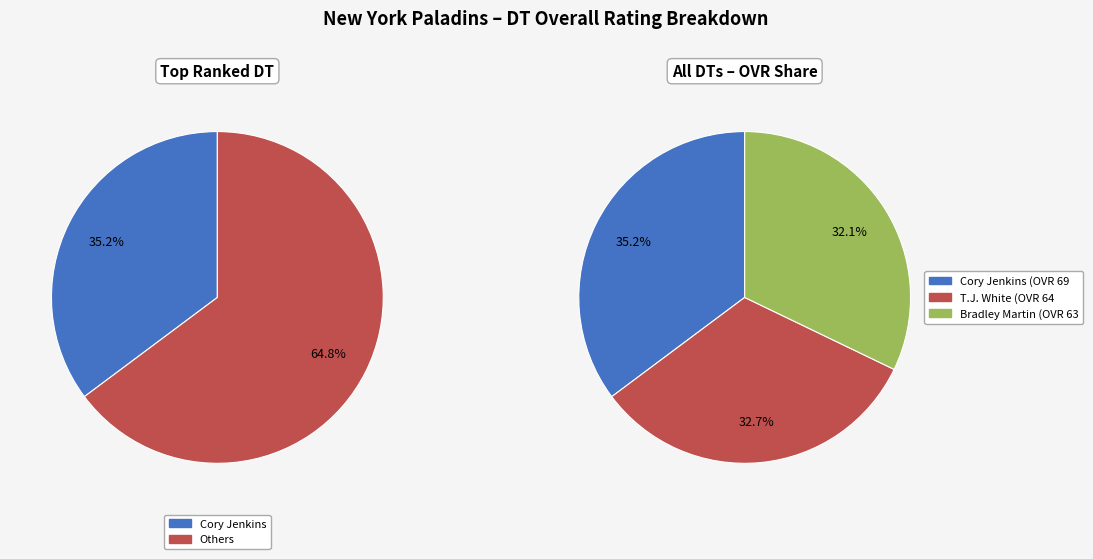

Between T.J. White and Cory Jenkins, which is larger?

Cory Jenkins